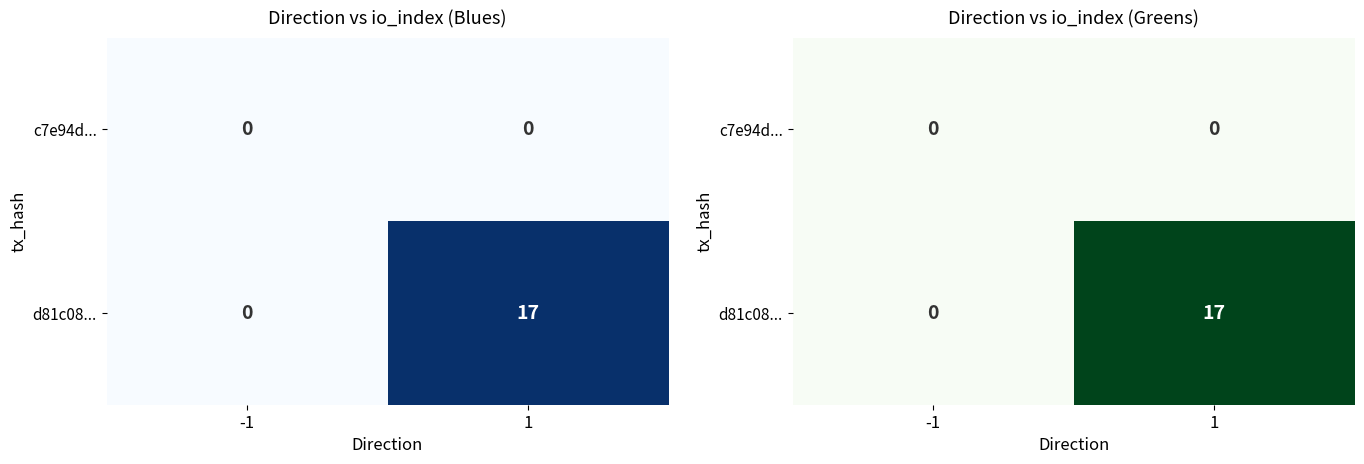

At -1, list the series in order from largest to smallest.

c7e94d..., d81c08...